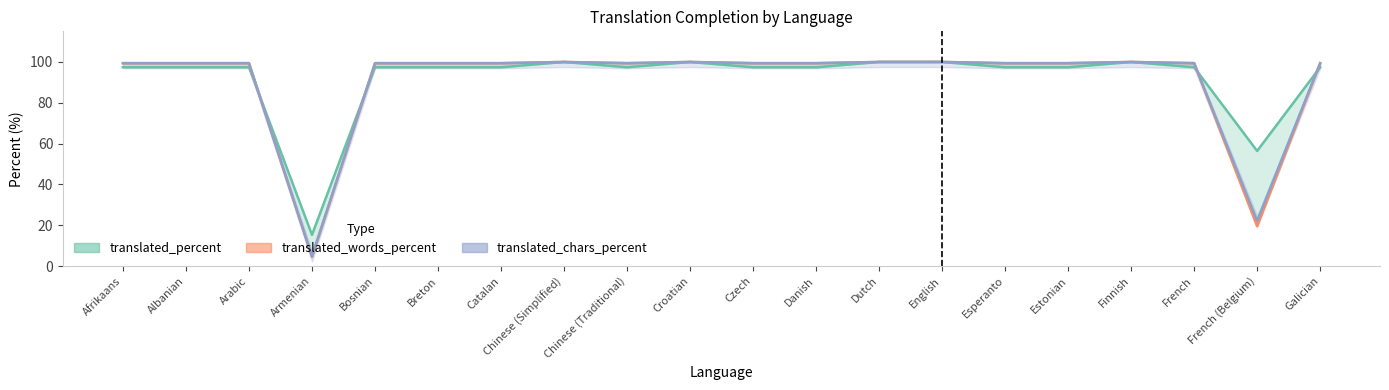

How many lines are shown in the chart?

3